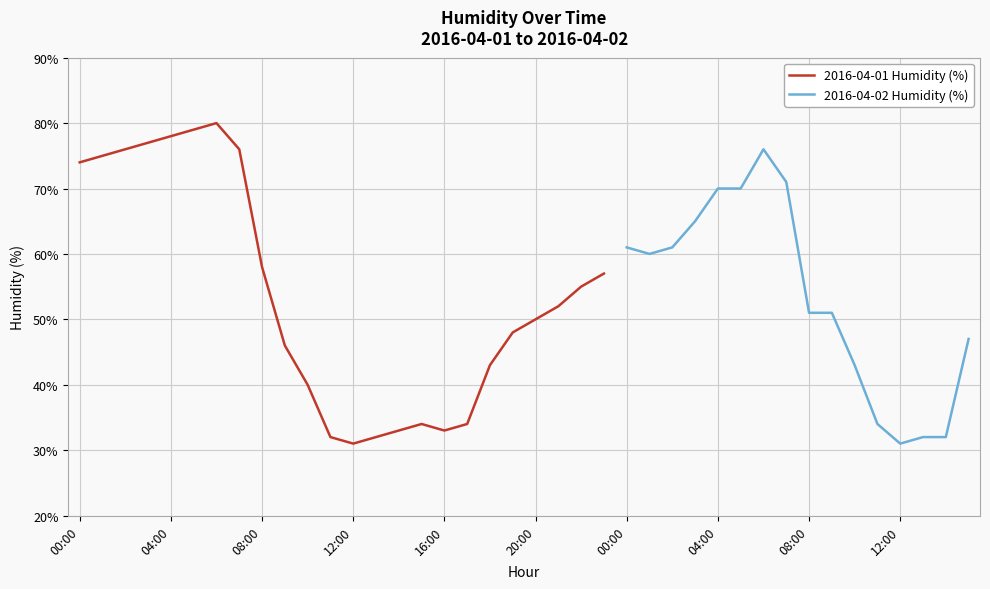

What is the difference between the maximum and minimum values?

49